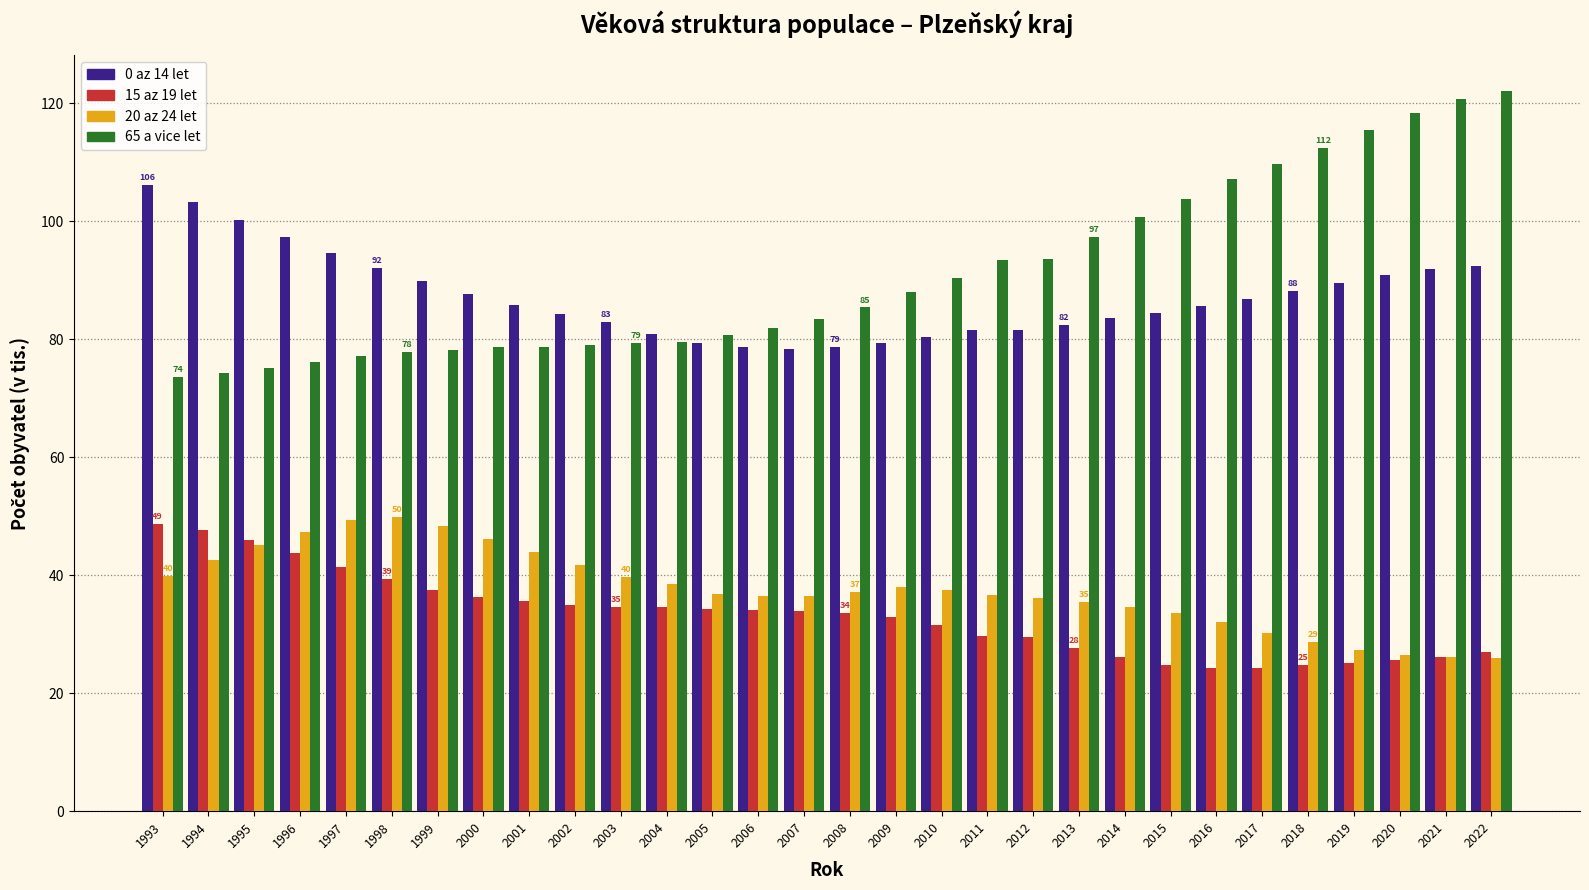

What is the sum of all 0 az 14 let values?

2618.4